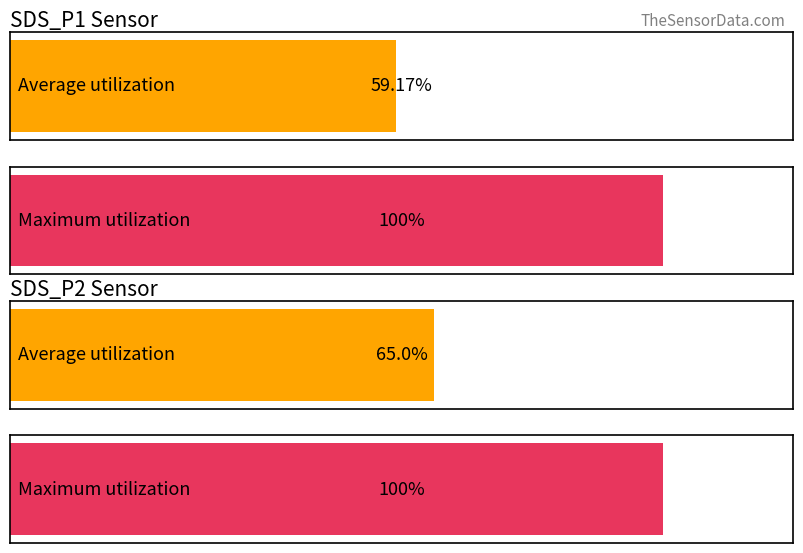

Does the chart contain stacked bars?

No